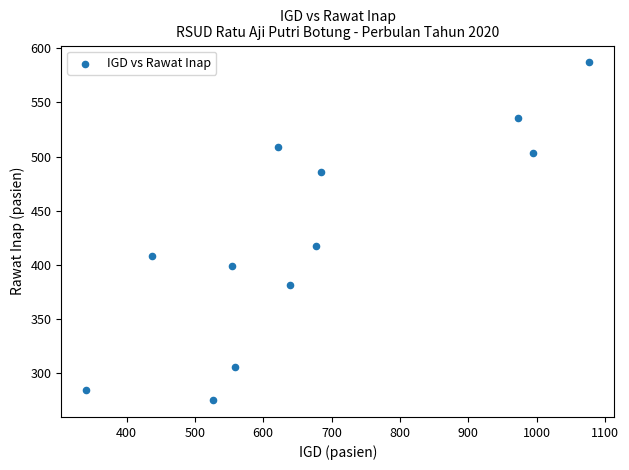

What Y value in the scatter plot is closest to 431?

417